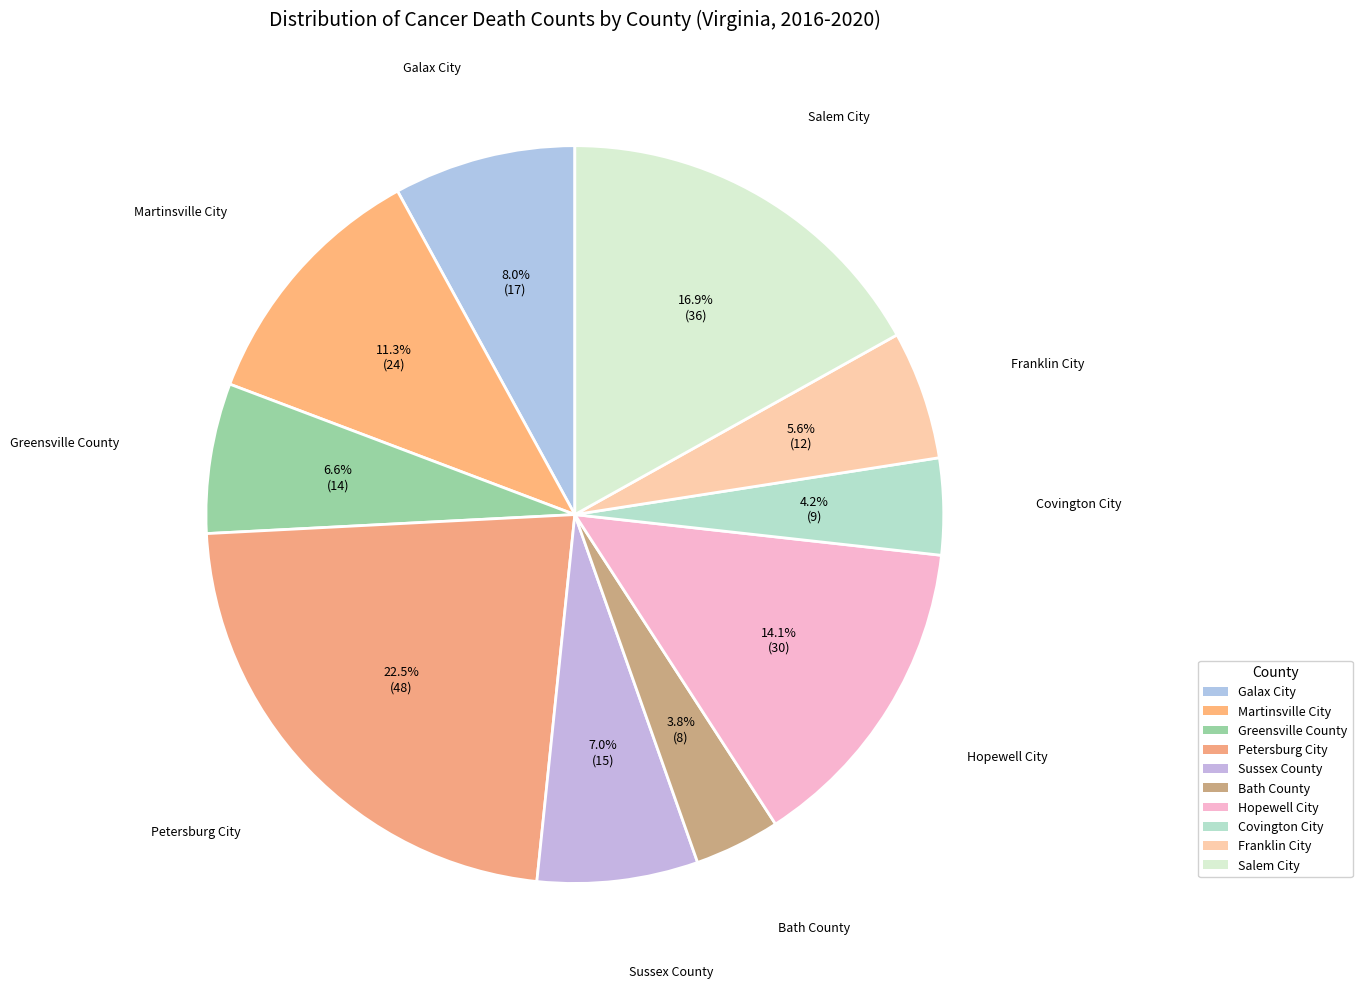

To the nearest percent, what is the combined percentage of Petersburg City and Martinsville City?

34%